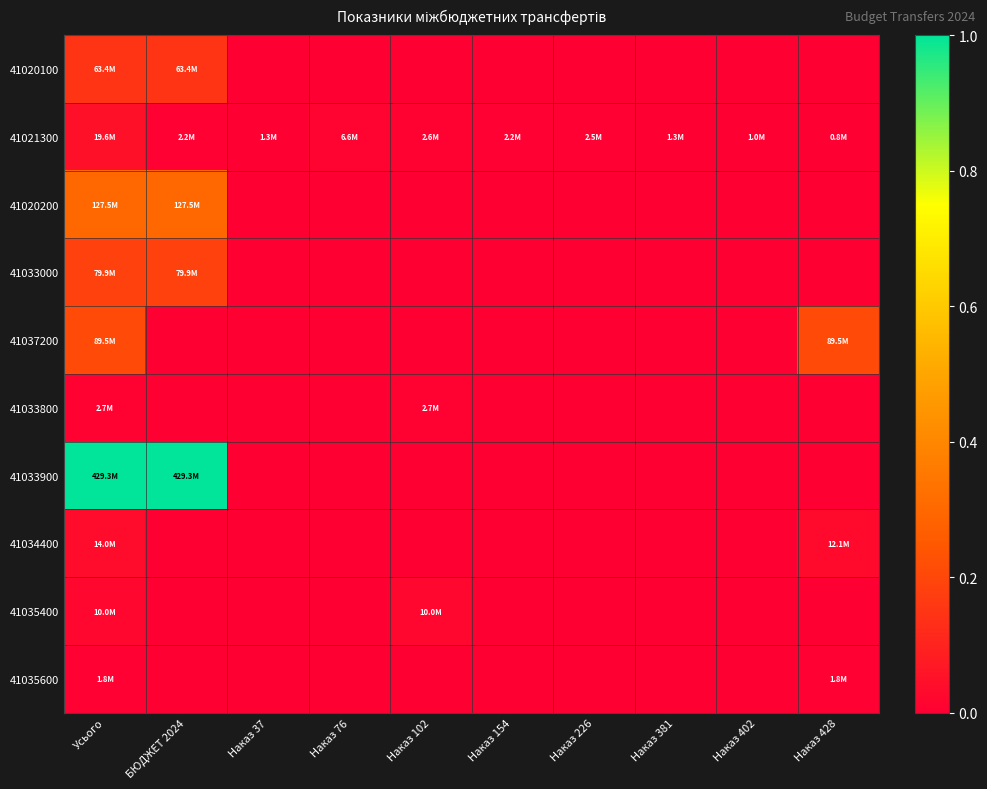

Count the number of data series in this chart.

10